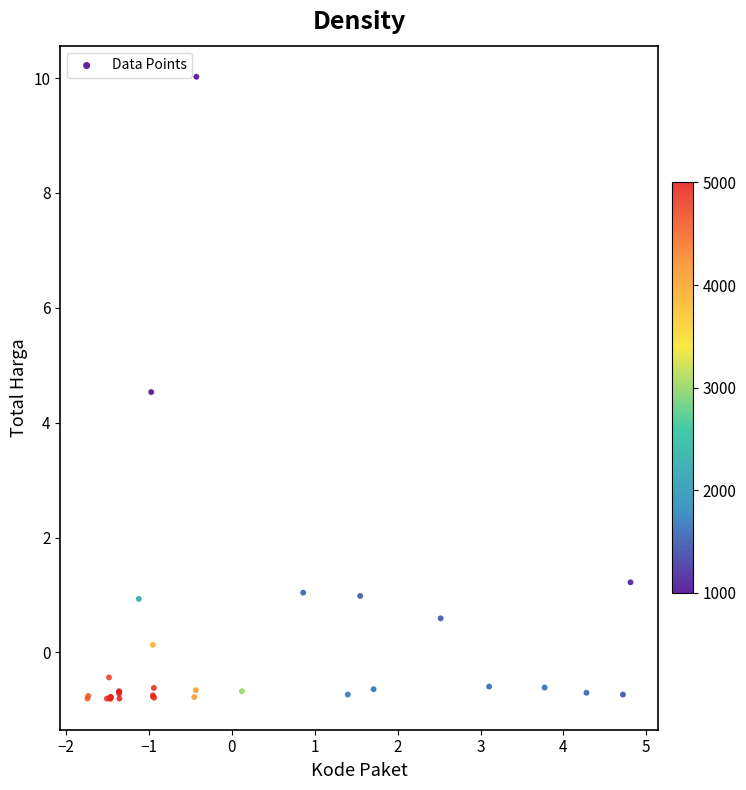

What Y value in the scatter plot is closest to 4?

4.5